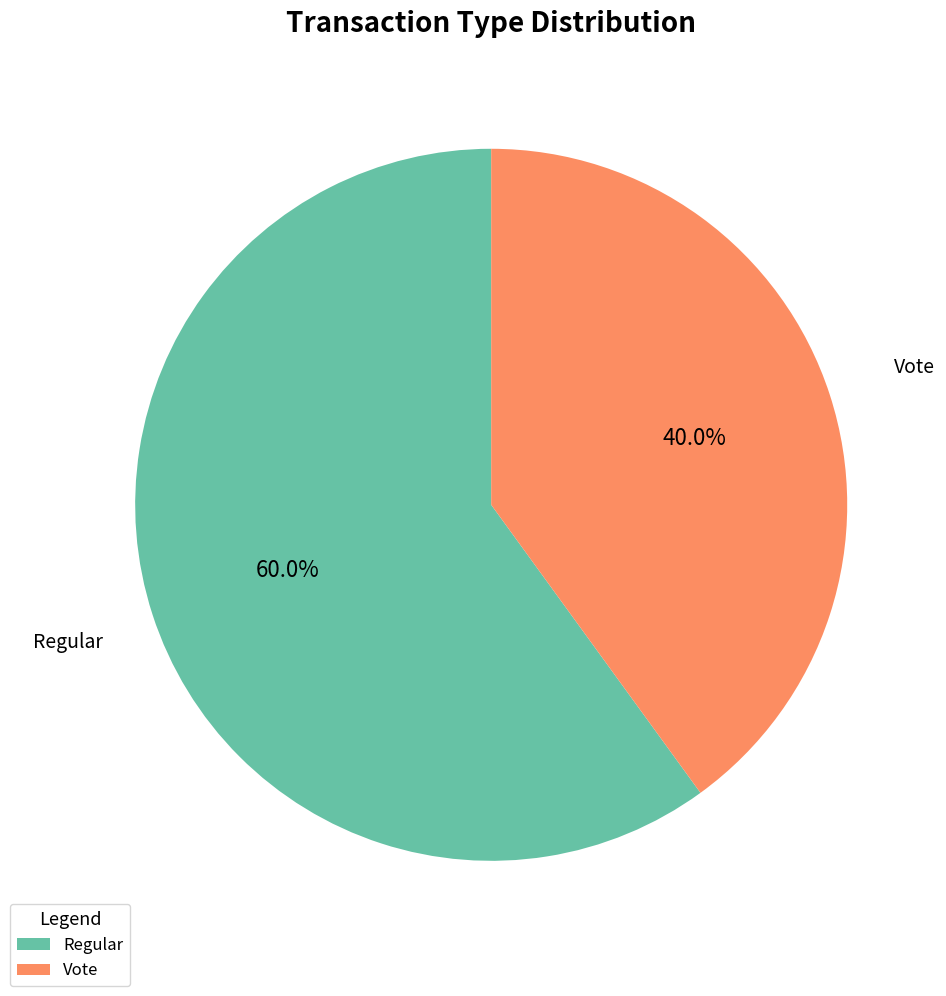

Count the number of slices in the pie.

2